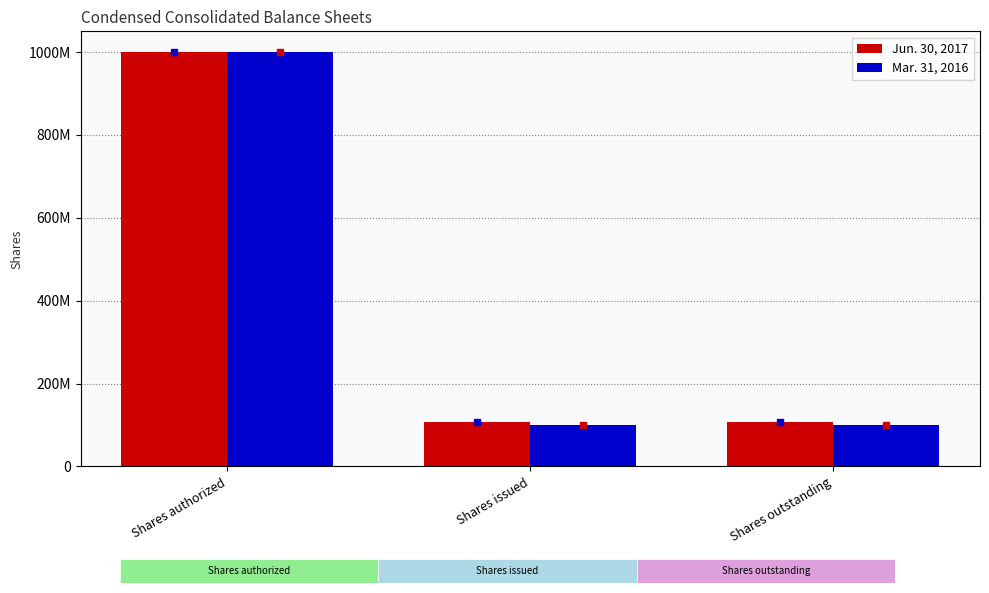

What are all the series names shown in the legend?

Jun. 30, 2017, Mar. 31, 2016